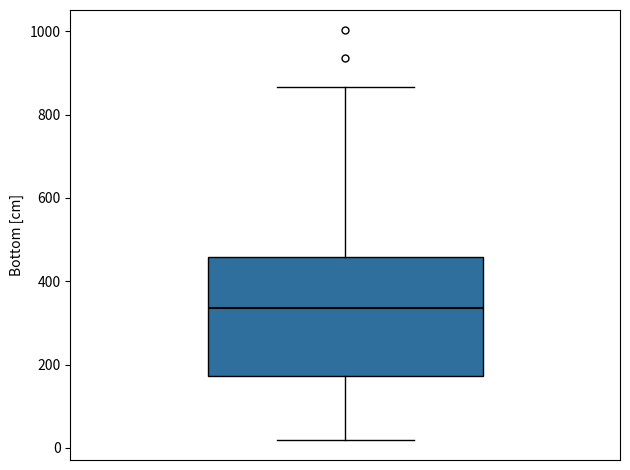

Transcribe this box plot: give where the median line is, the range the box spans, and where the two whiskers end, as read against the y-axis. The values are not printed on the chart, so give them approximately, as read against the axis.

median 340, box 180 to 460, whiskers 20 to 860